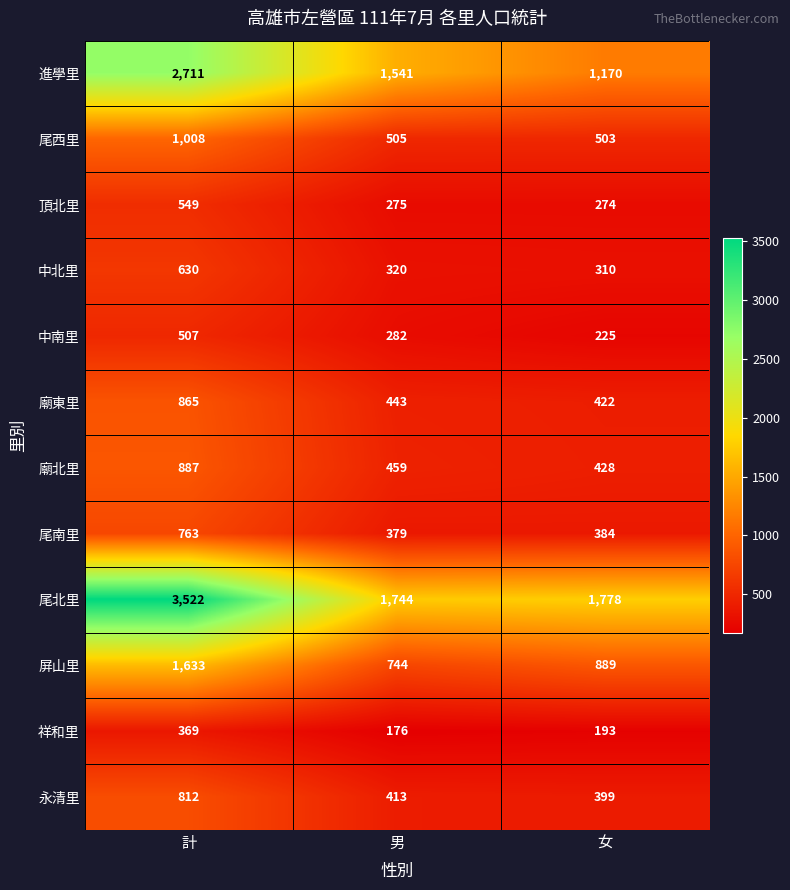

Which series has the largest range (max minus min)?

尾北里